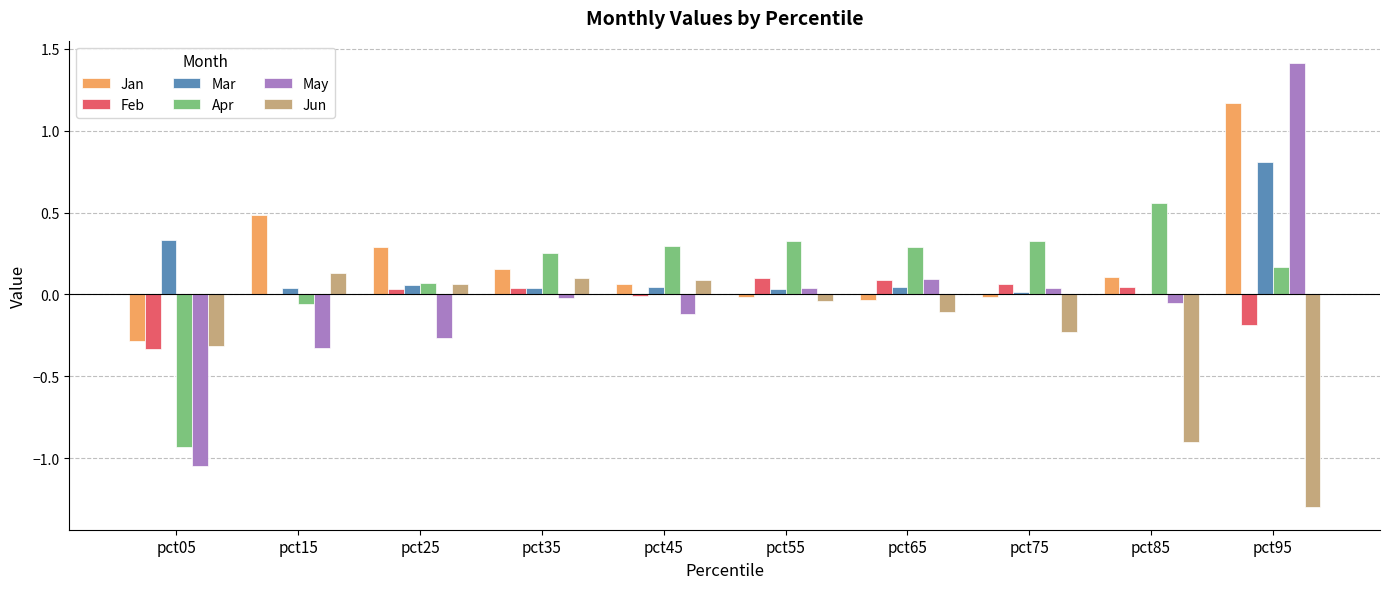

True or false: May has a value of 0.0 at pct65.

False